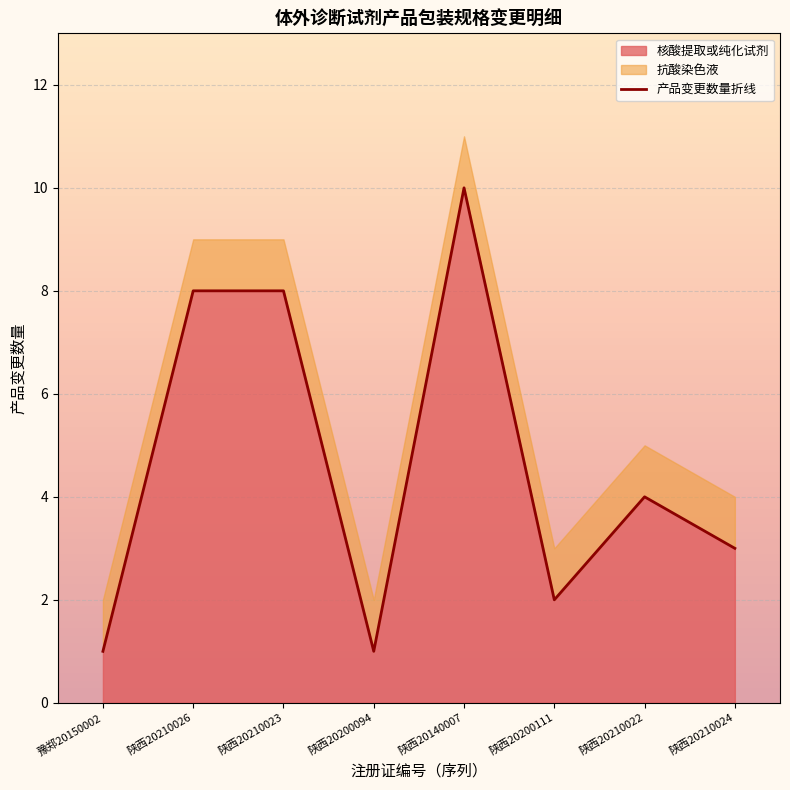

How many categories are shown in the chart?

8